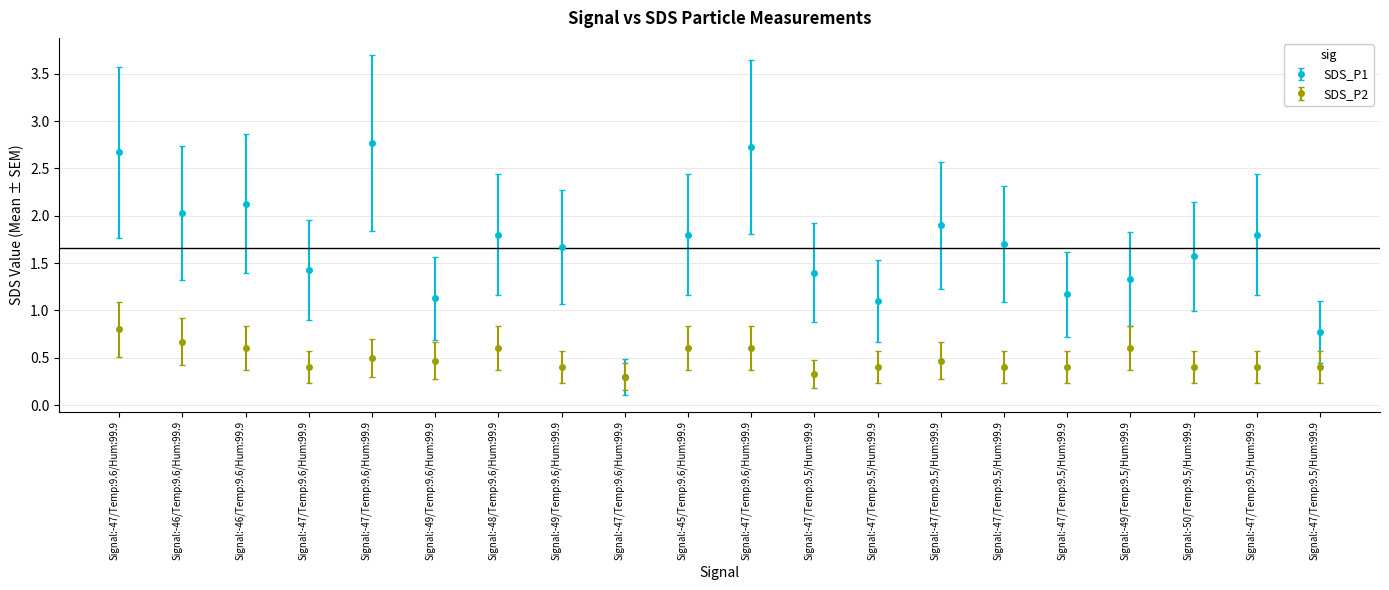

What is the difference between the second highest and second lowest values in the SDS_P2 series?

0.3